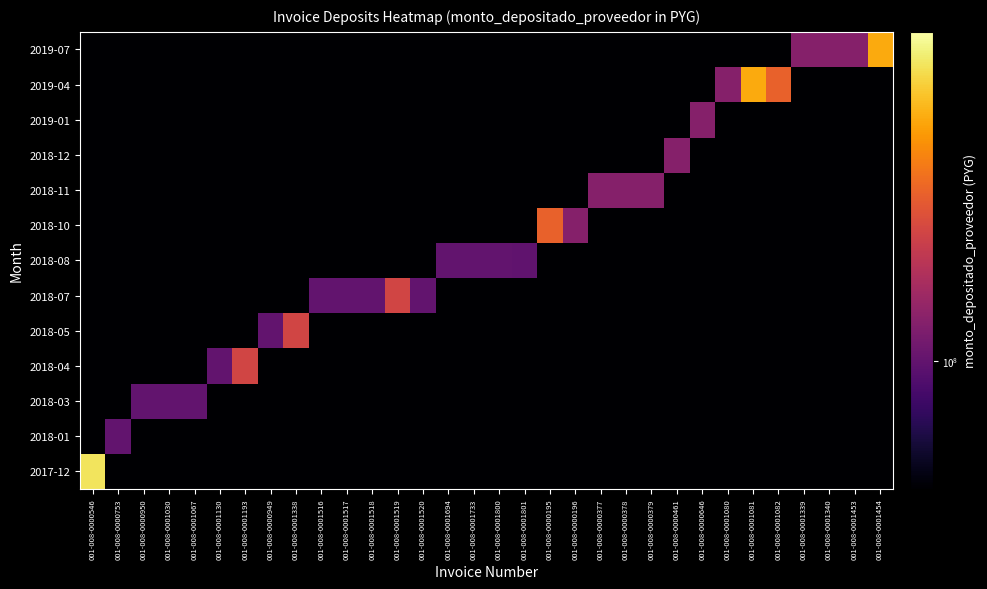

What is the difference between the highest and lowest values at 001-008-0001801?

99103680.0